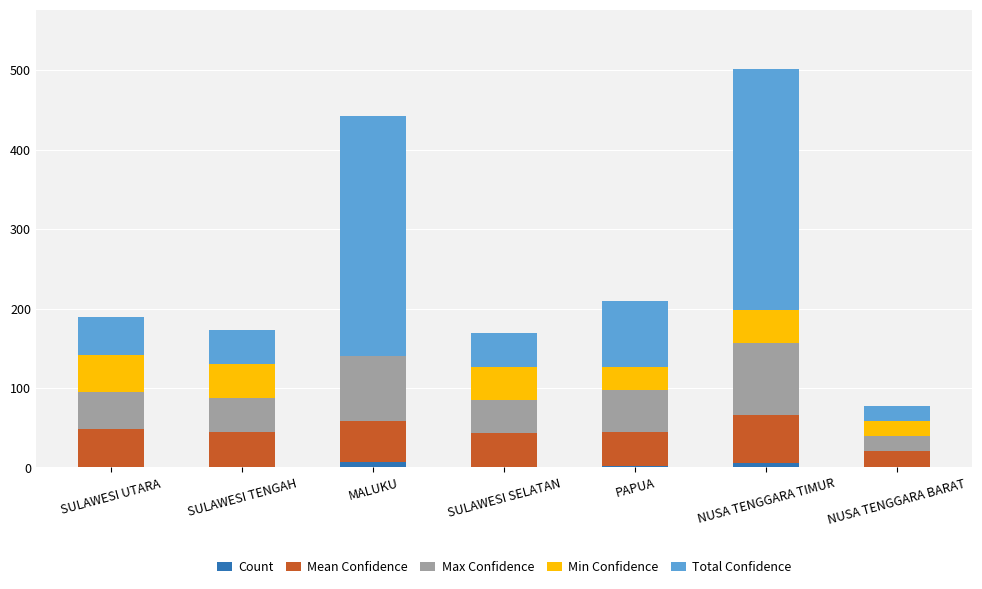

At which category is the sum across all series the highest?

NUSA TENGGARA TIMUR